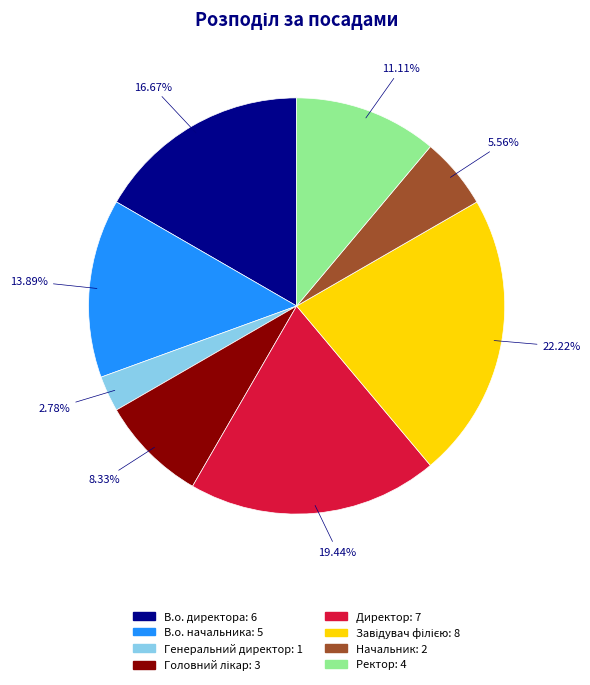

What is the smallest slice in the pie chart?

Генеральний директор